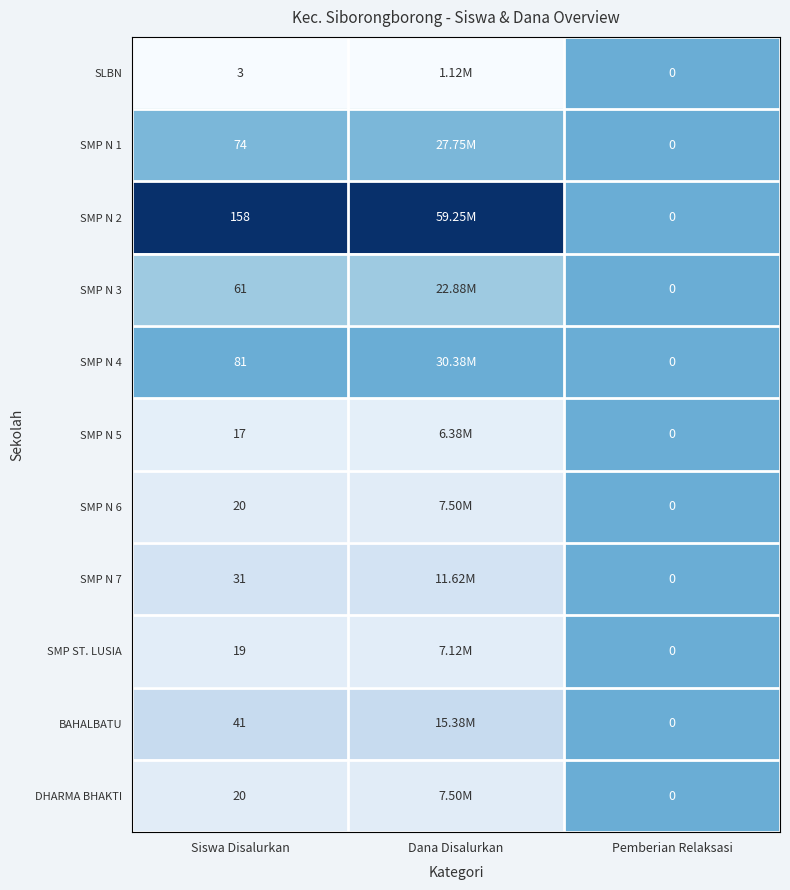

Is the value of SLBN at Pemberian Relaksasi greater than the value of SMP N 5 at Siswa Disalurkan?

No